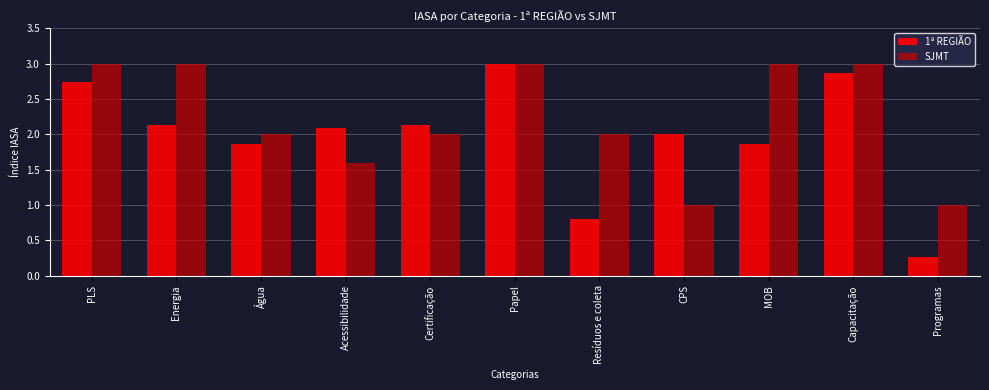

Reading left to right, what are all the values shown in this chart?

1ª REGIÃO: 2.7	2.1	1.9	2.1	2.1	3.0	0.8	2.0	1.9	2.9	0.3
SJMT: 3.0	3.0	2.0	1.6	2.0	3.0	2.0	1.0	3.0	3.0	1.0